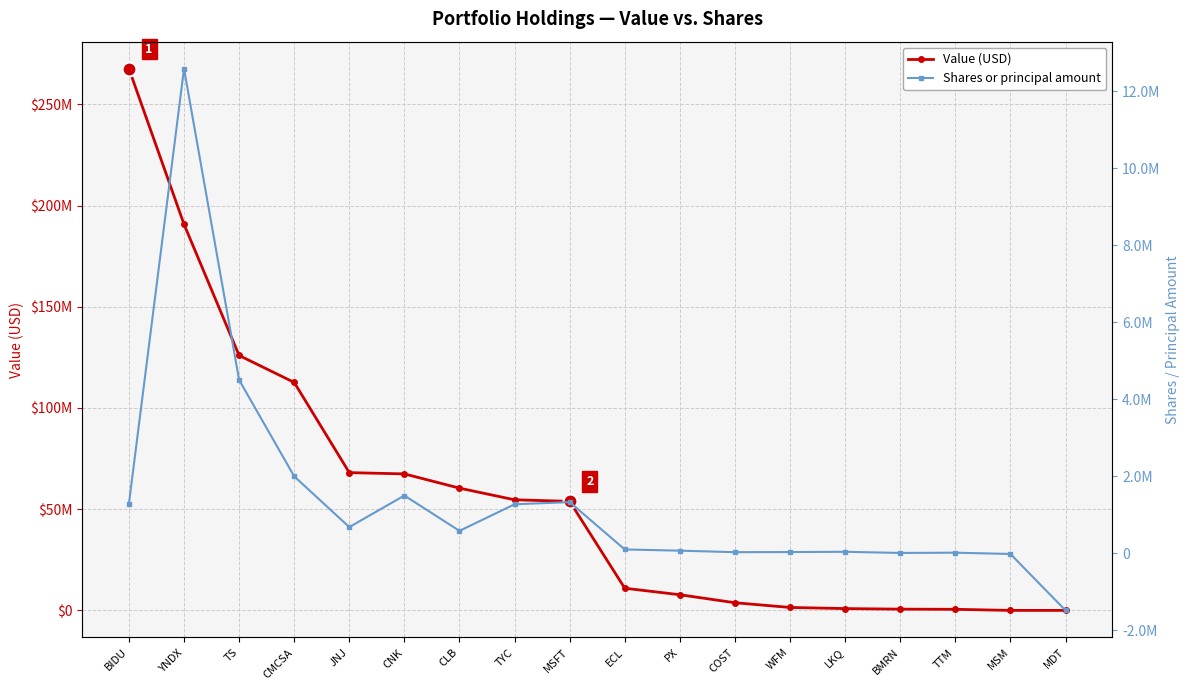

Is it true that Shares or principal amount equals 1057587 at JNJ?

False